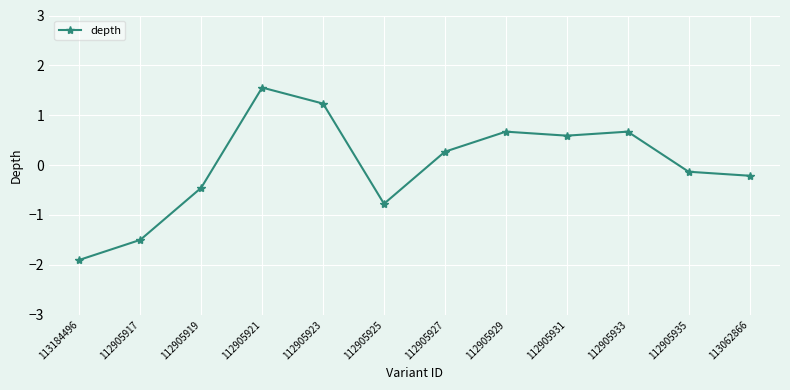

What is the change in value from 112905919 to 112905929?

+1.1